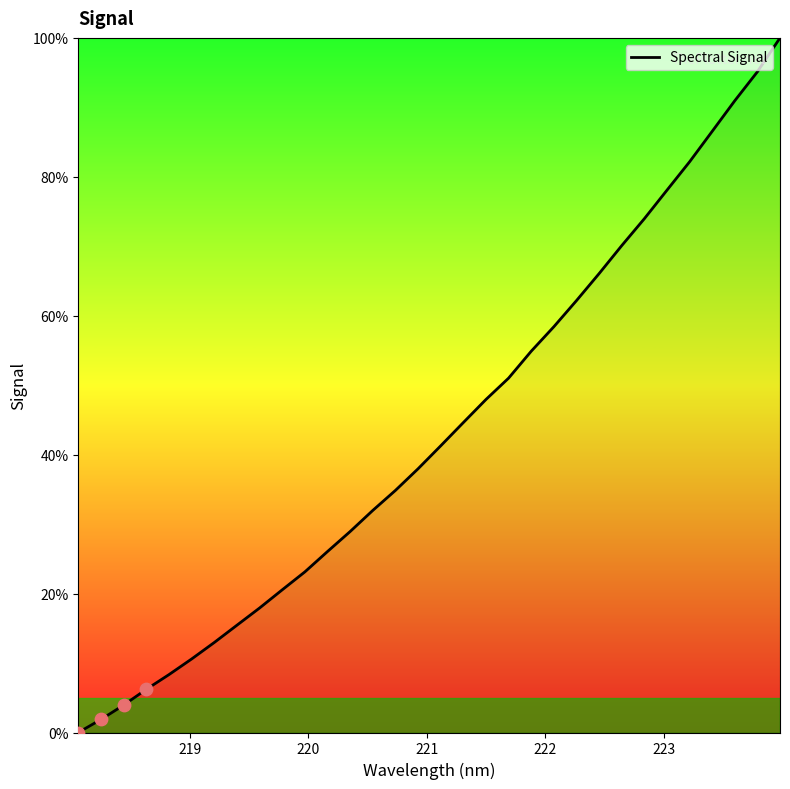

What is the difference between the maximum and minimum values?

100.0